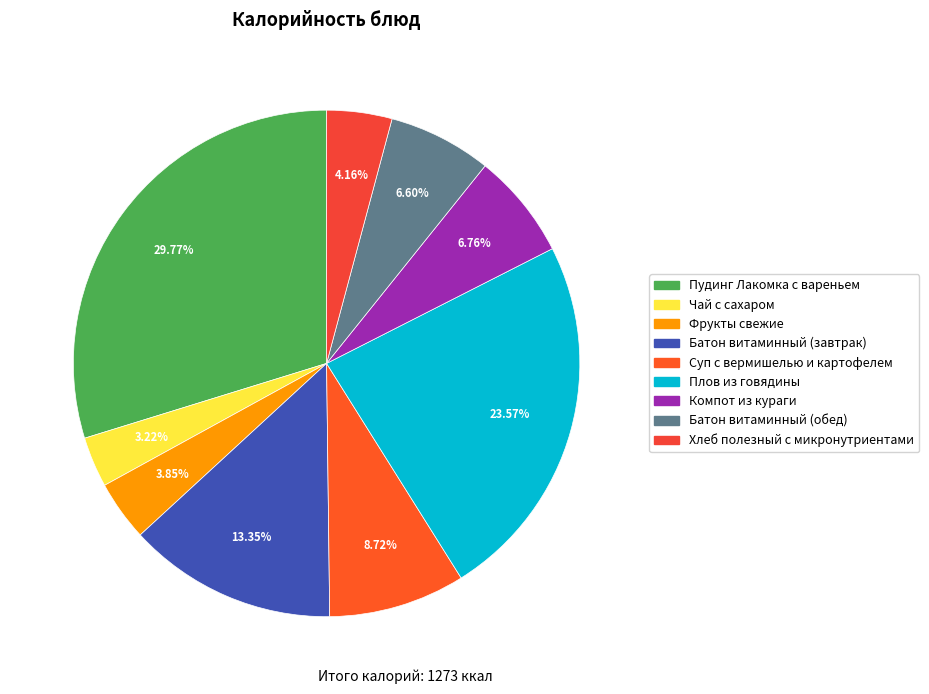

Count the number of slices in the pie.

9